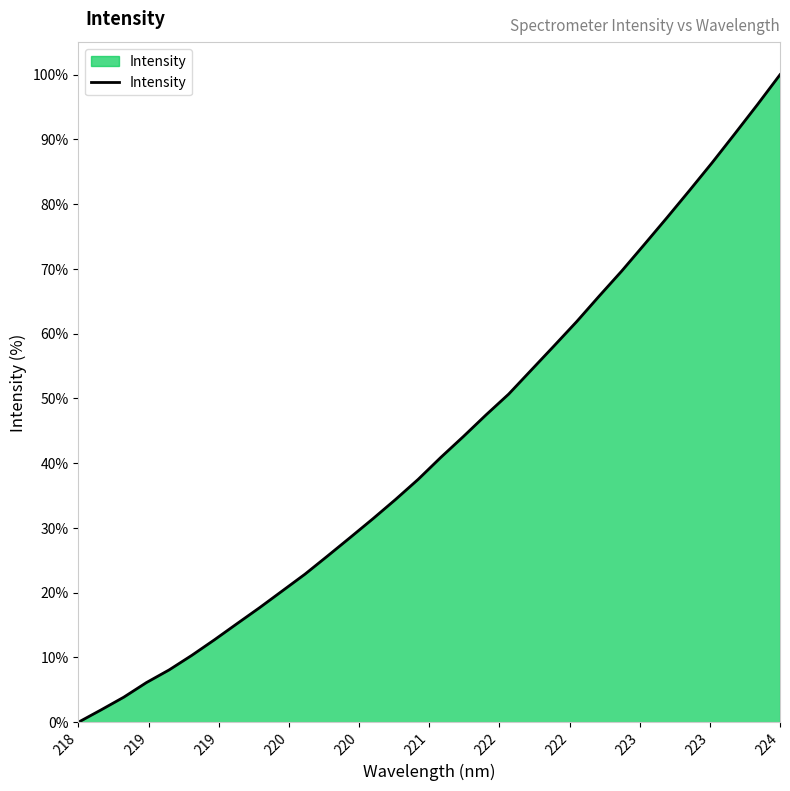

What is the difference between the maximum and minimum values?

100.0